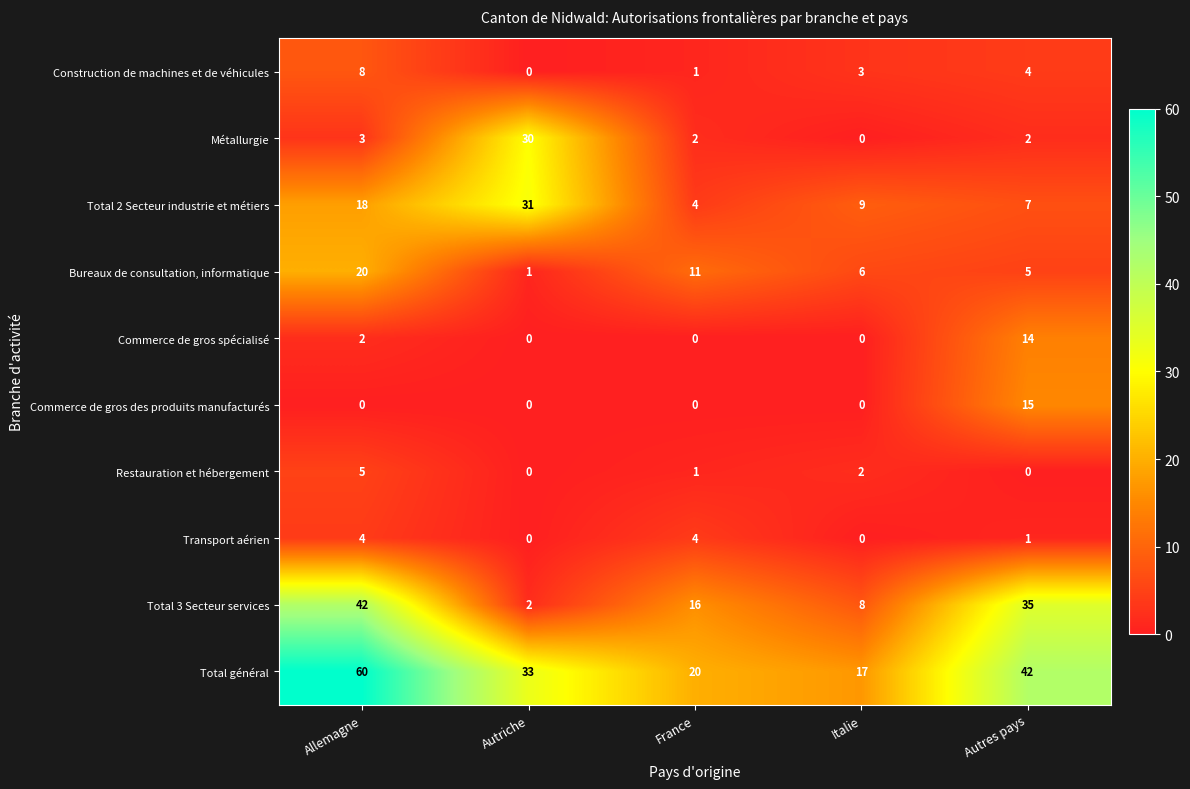

What is the difference between the Transport aérien values at Allemagne and Autriche?

4